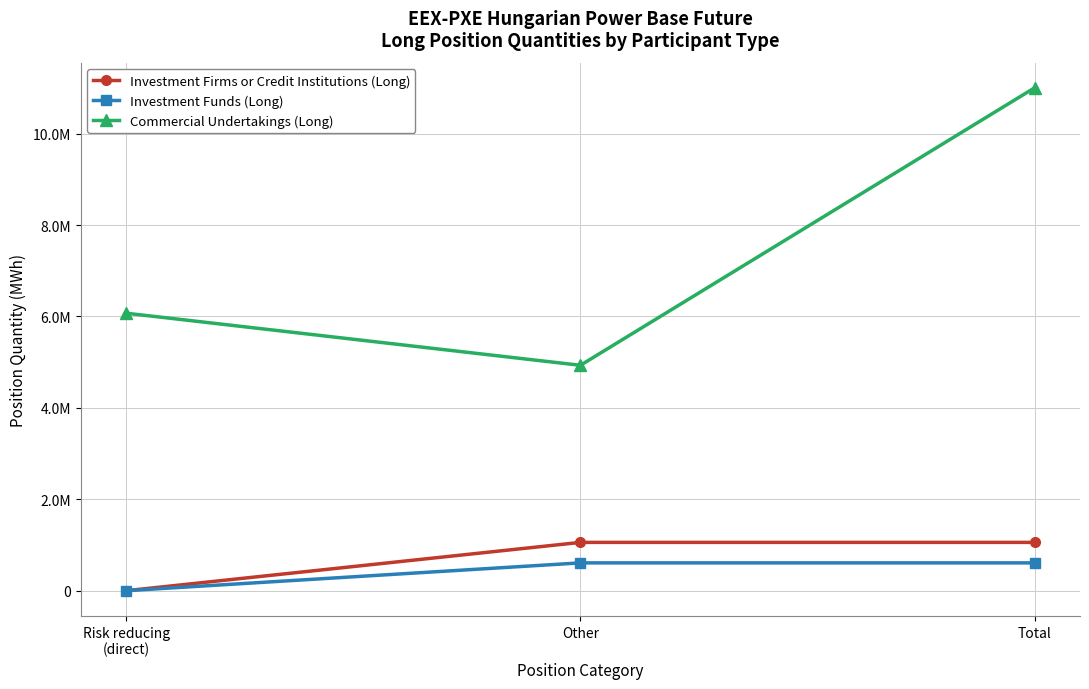

What is the total value across all series at Total?

12669266